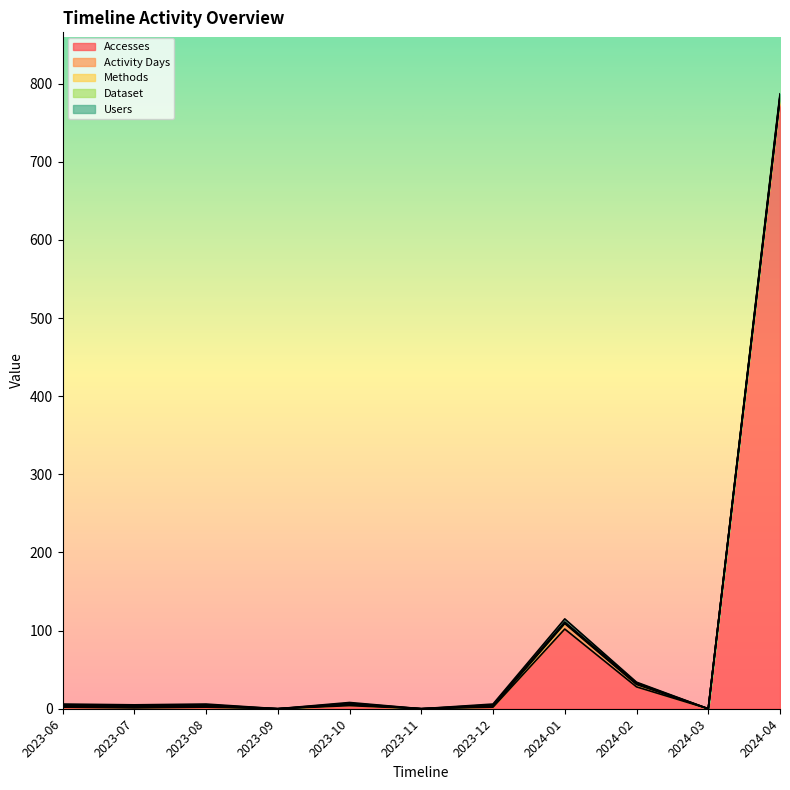

At how many categories does at least one series exceed 601?

1